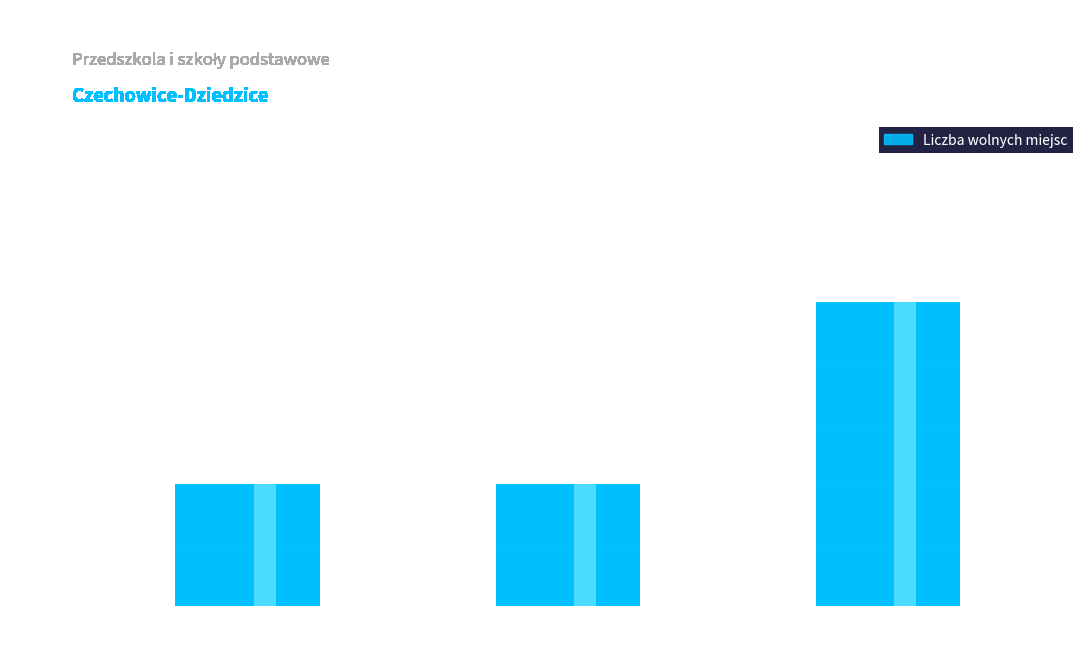

What is the value of the 3rd bar from the left?

5